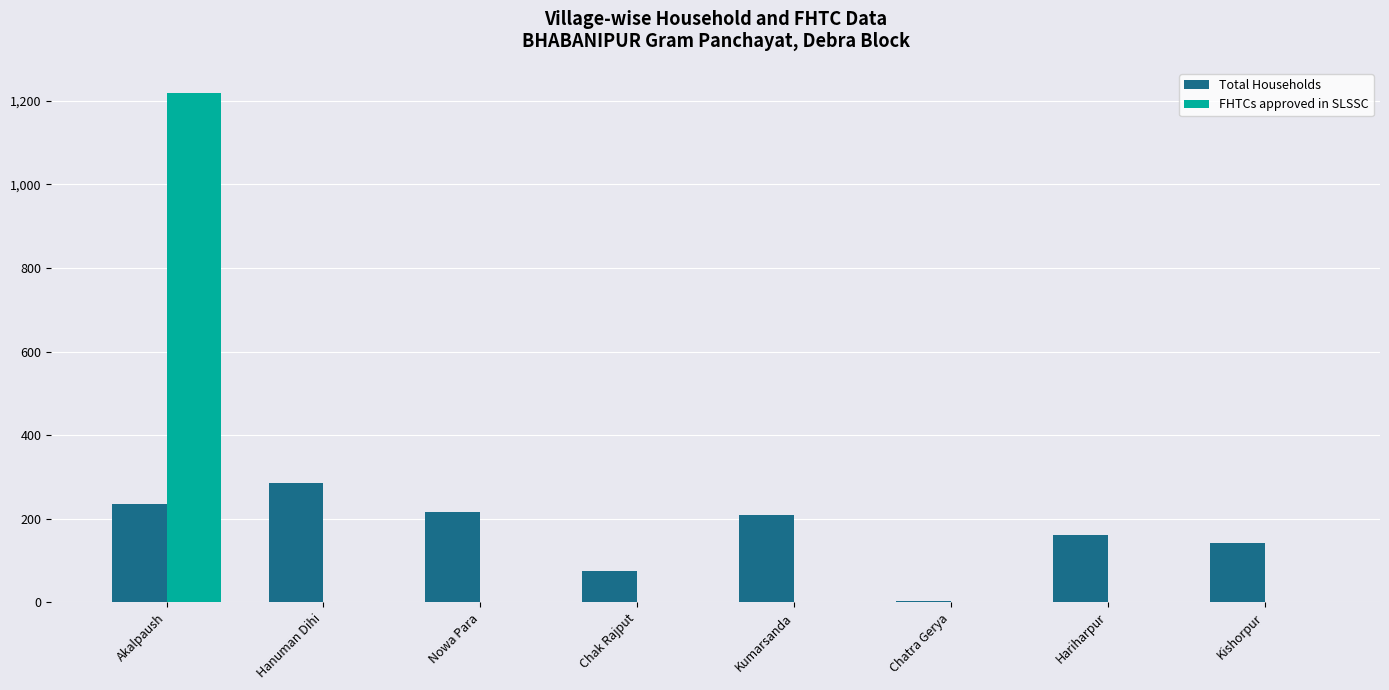

Reading left to right, list all the values displayed in this chart.

Total Households: 234	285	216	74	209	4	162	142
FHTCs approved in SLSSC: 1218	0	0	0	0	0	0	0